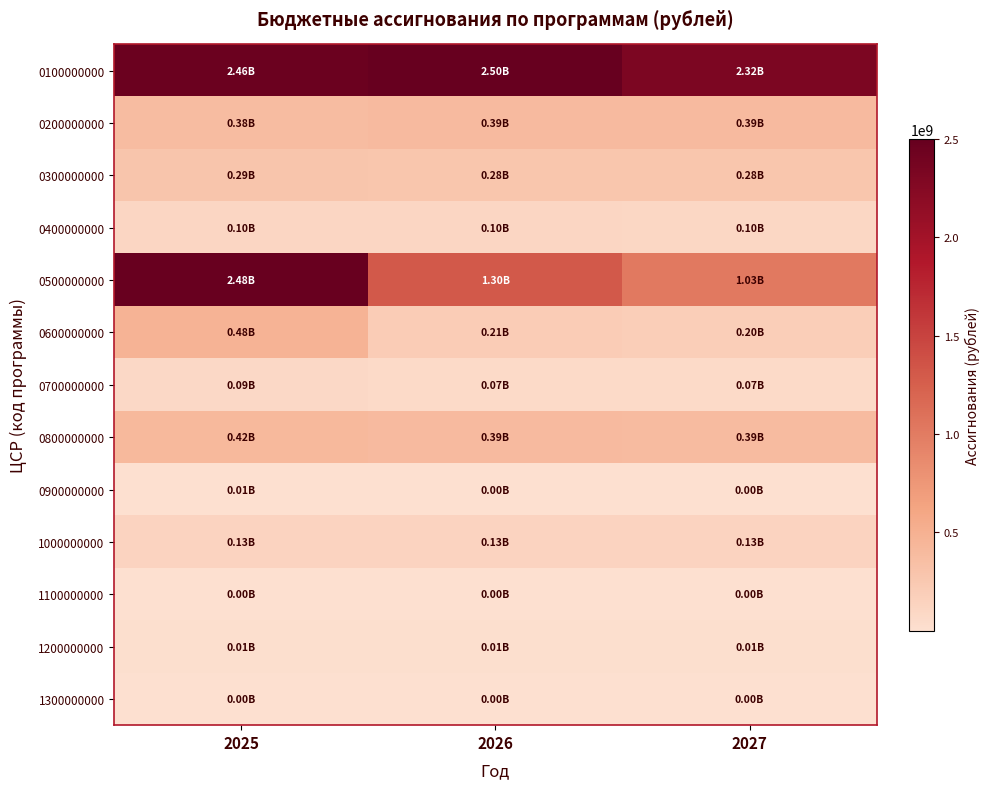

Which category has the lowest value across all series?

2025